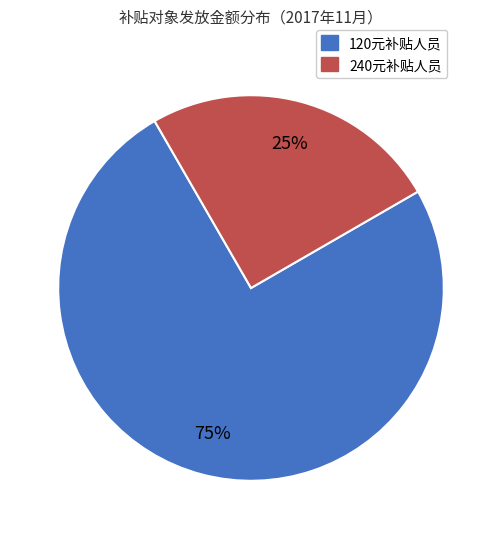

Do 120元补贴人员 and 240元补贴人员 together represent more than half of the pie?

Yes